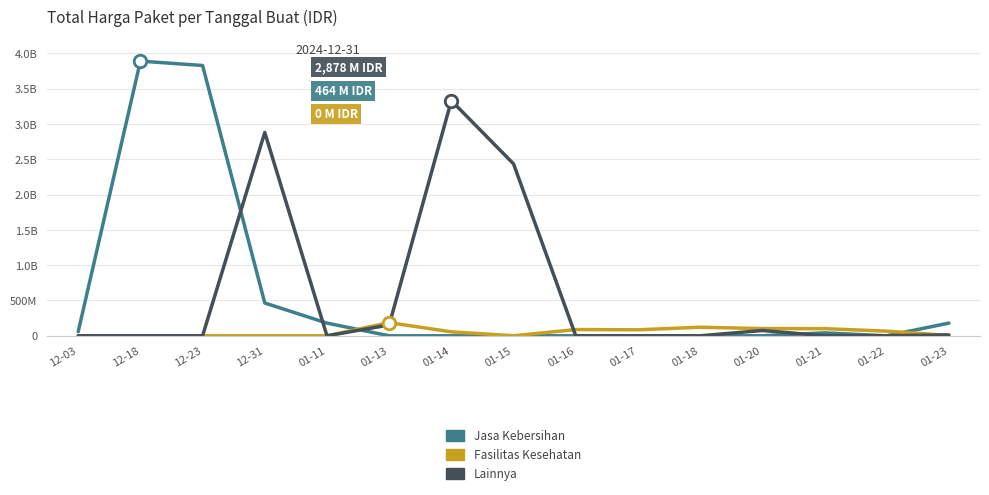

Is this an area chart (filled region under the line)?

No